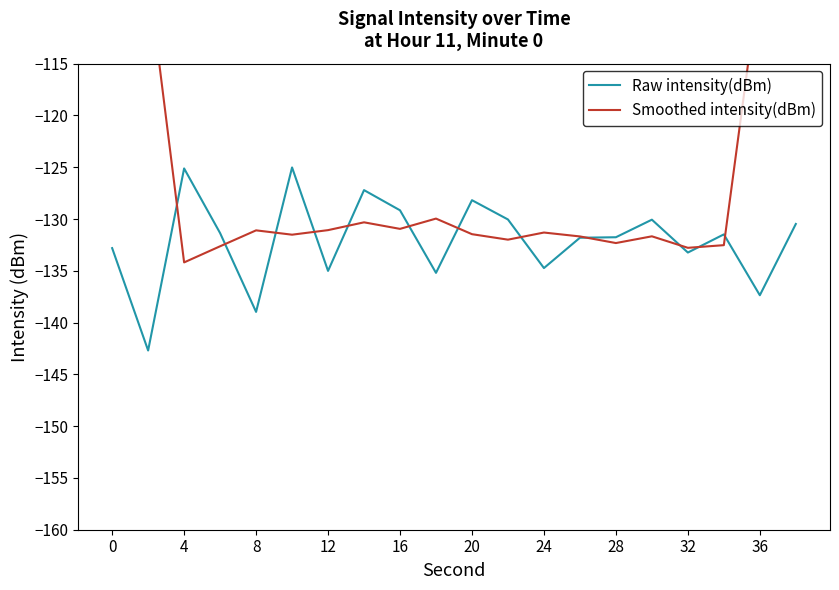

Which series ends up on top after the final intersection of Raw intensity(dBm) and Smoothed intensity(dBm)?

Smoothed intensity(dBm)